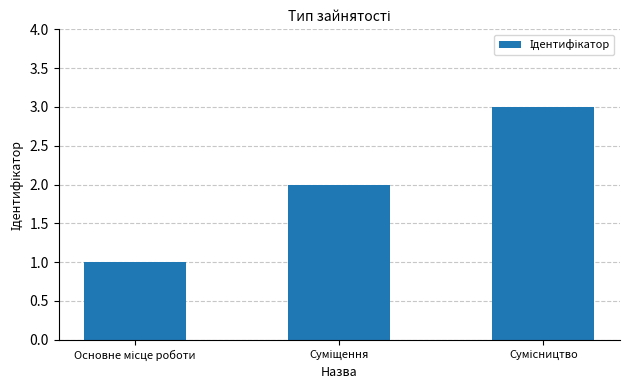

What is the maximum value shown in the chart?

3